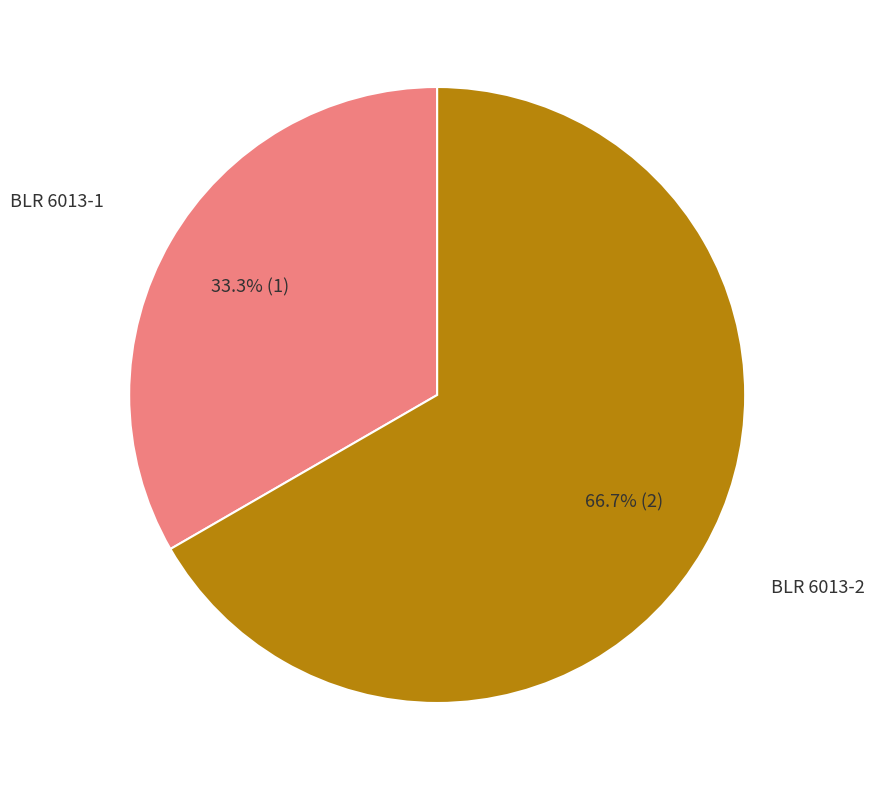

Does any single category account for the majority?

Yes